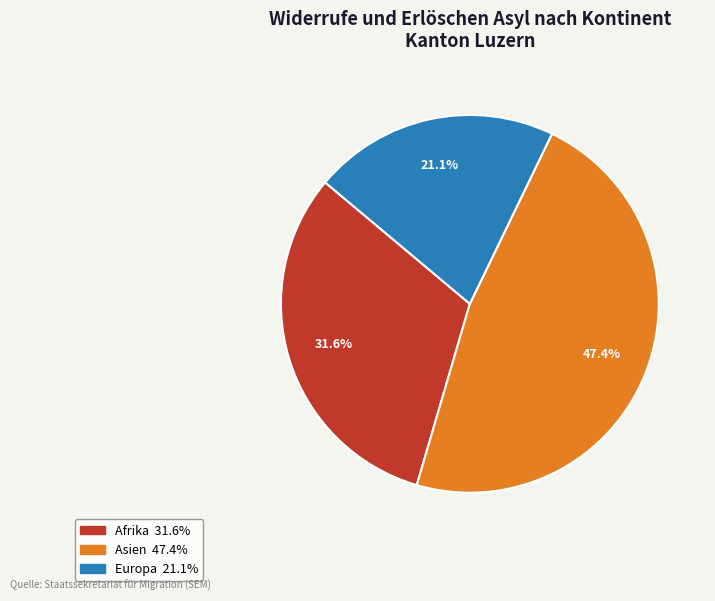

Count the number of slices in the pie.

3